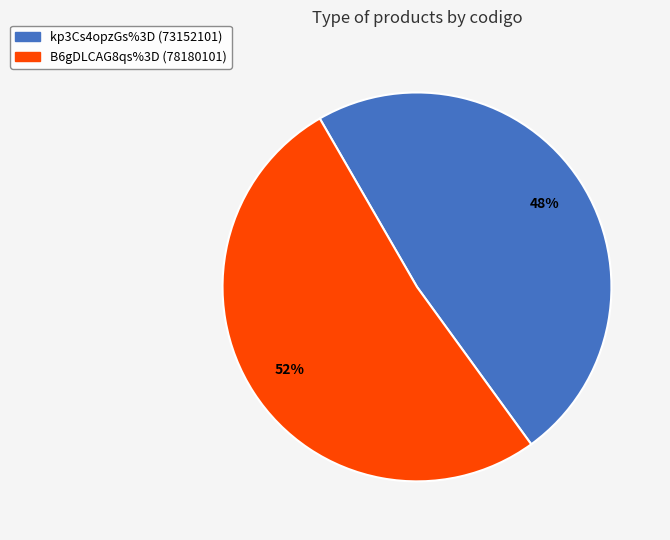

Approximately how many times larger is the value at kp3Cs4opzGs%3D compared to B6gDLCAG8qs%3D?

0.9